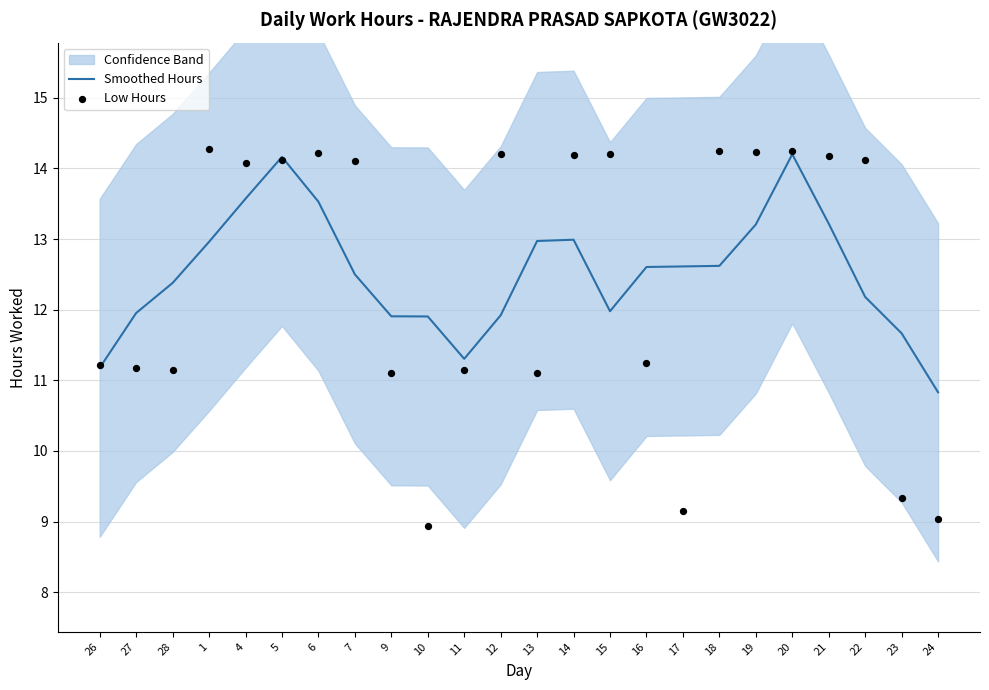

Which series has the largest total across all categories?

Smoothed Hours